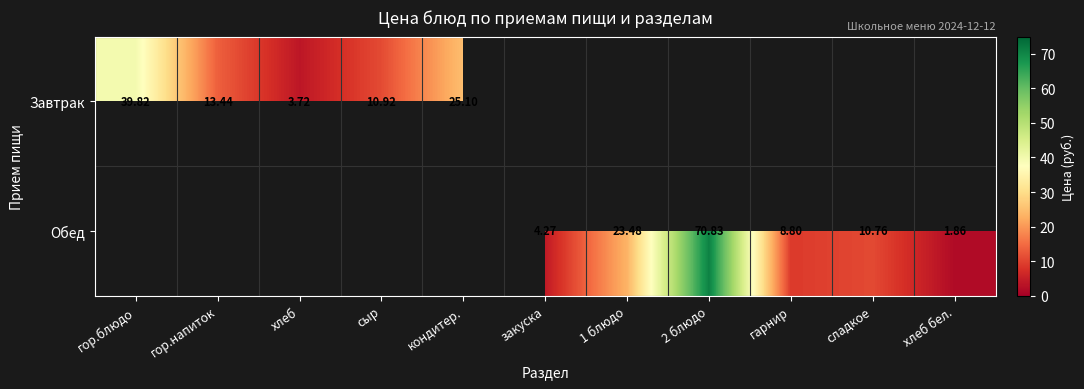

How many values in row_0 are above zero?

5